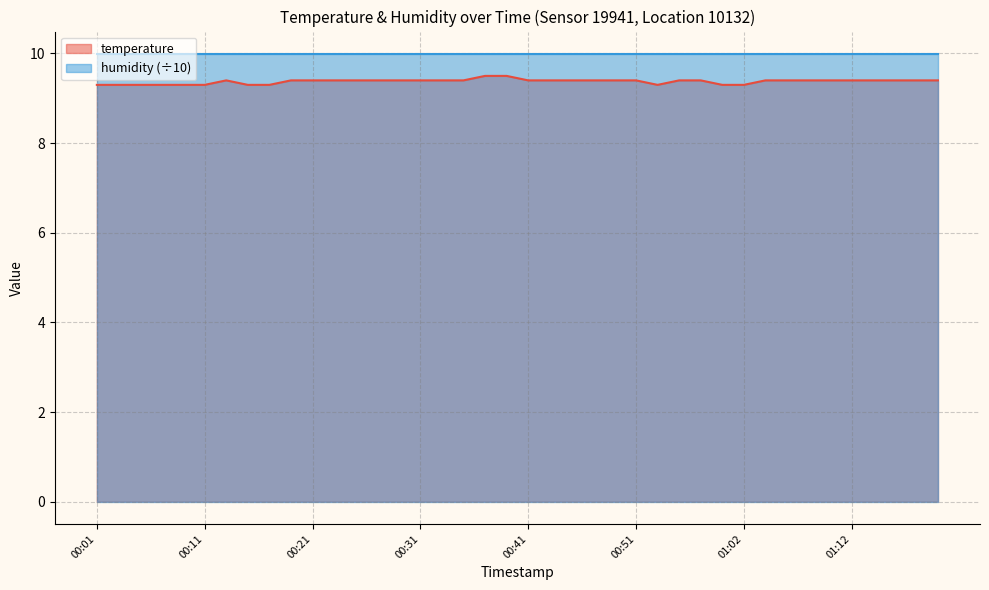

At which category does the chart reach its minimum across all series?

00:01